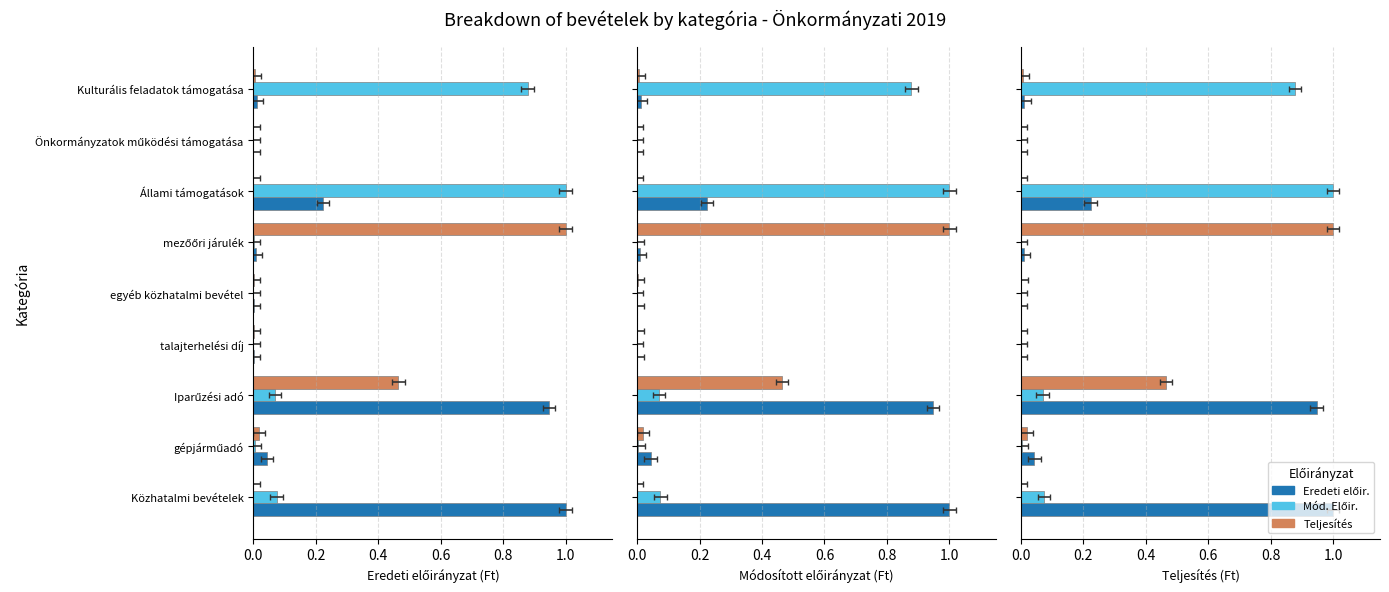

What is the sum of the Mód. Előir. values at Iparűzési adó and egyéb közhatalmi bevétel?

0.1